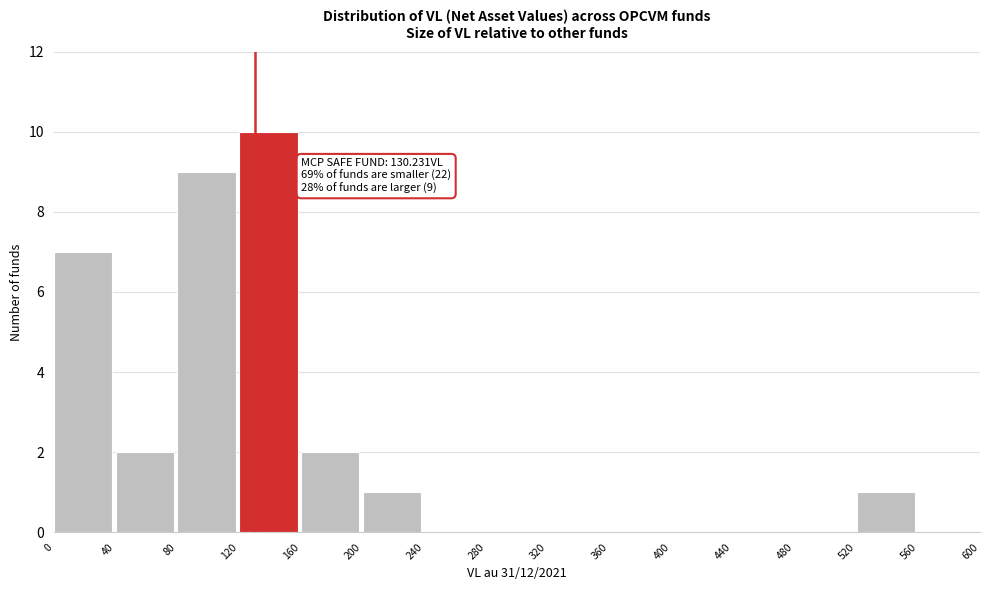

Over which range of the x-axis is the bar tallest?

120 to 160